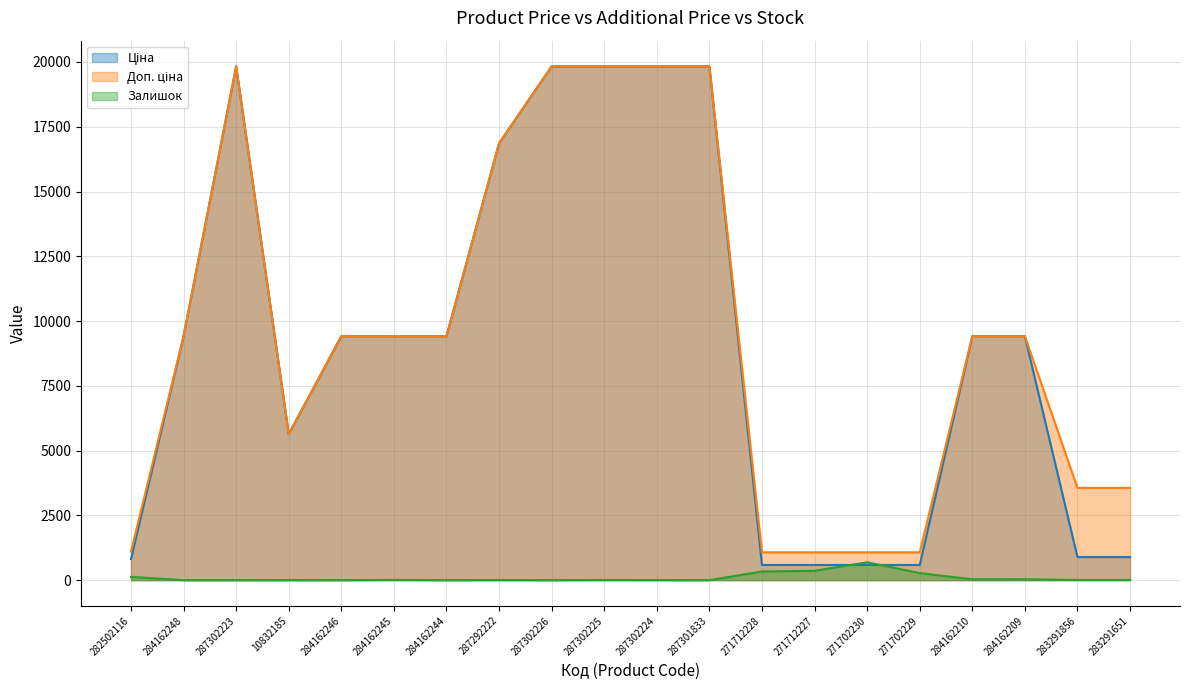

Which series changed the most between 287302226 and 271702229?

Ціна